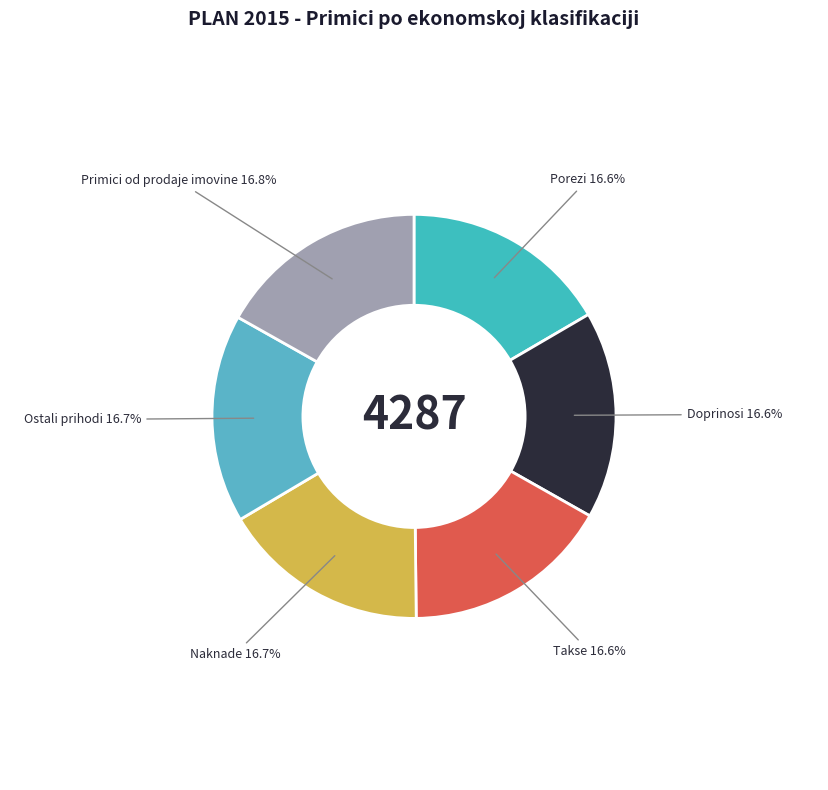

To the nearest percent, what percentage of the pie is Naknade?

17%